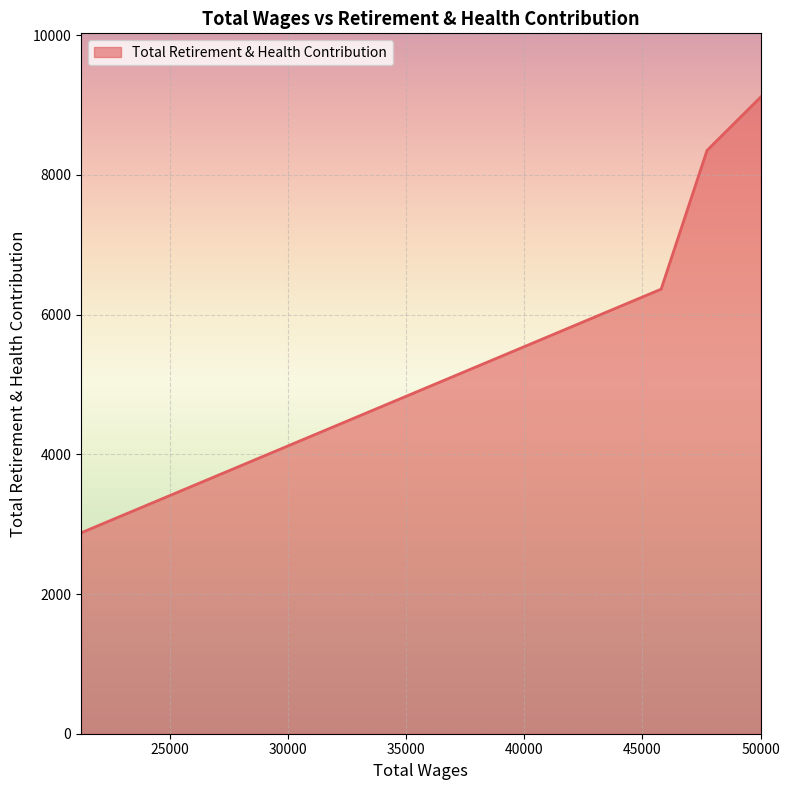

True or false: the data has more than 0 interior local peaks.

False